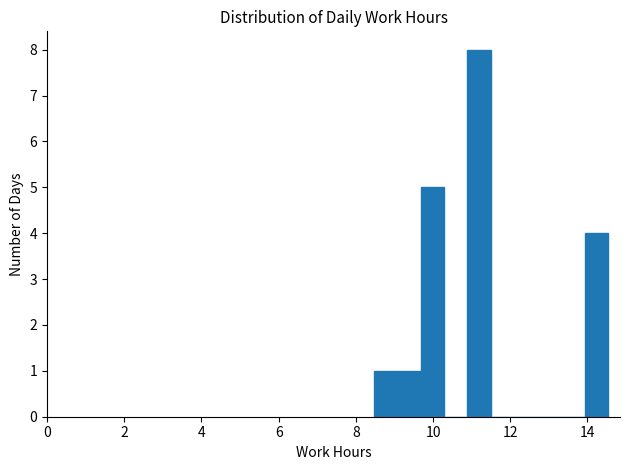

Around what value on the x-axis is the tallest bar? Give the approximate position of its centre, as read against the axis.

11.2